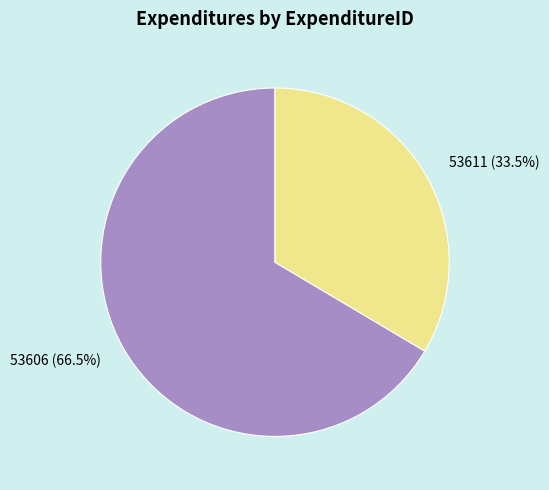

Which category has the biggest portion of the pie?

53606